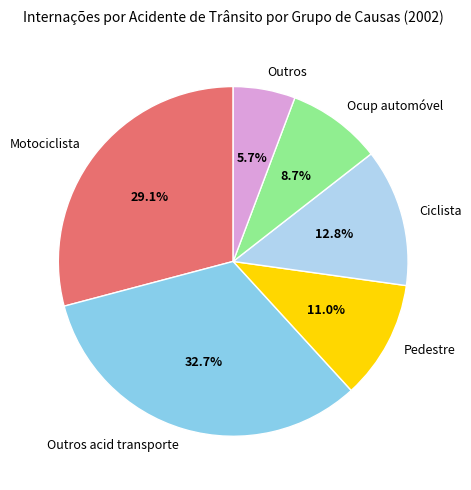

How much of the chart is everything except Pedestre?

89.0%